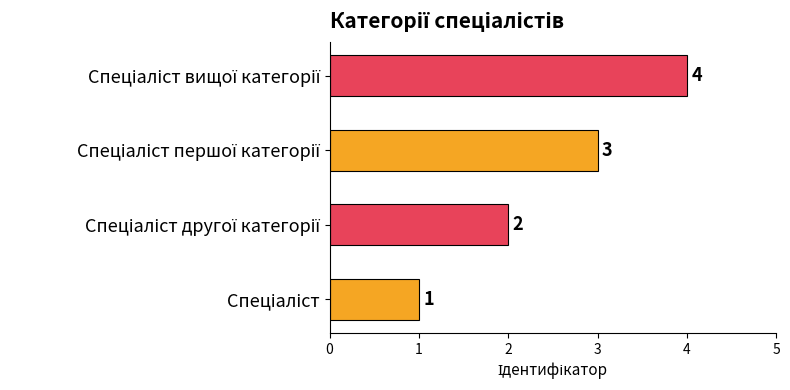

What is the maximum value shown in the chart?

4